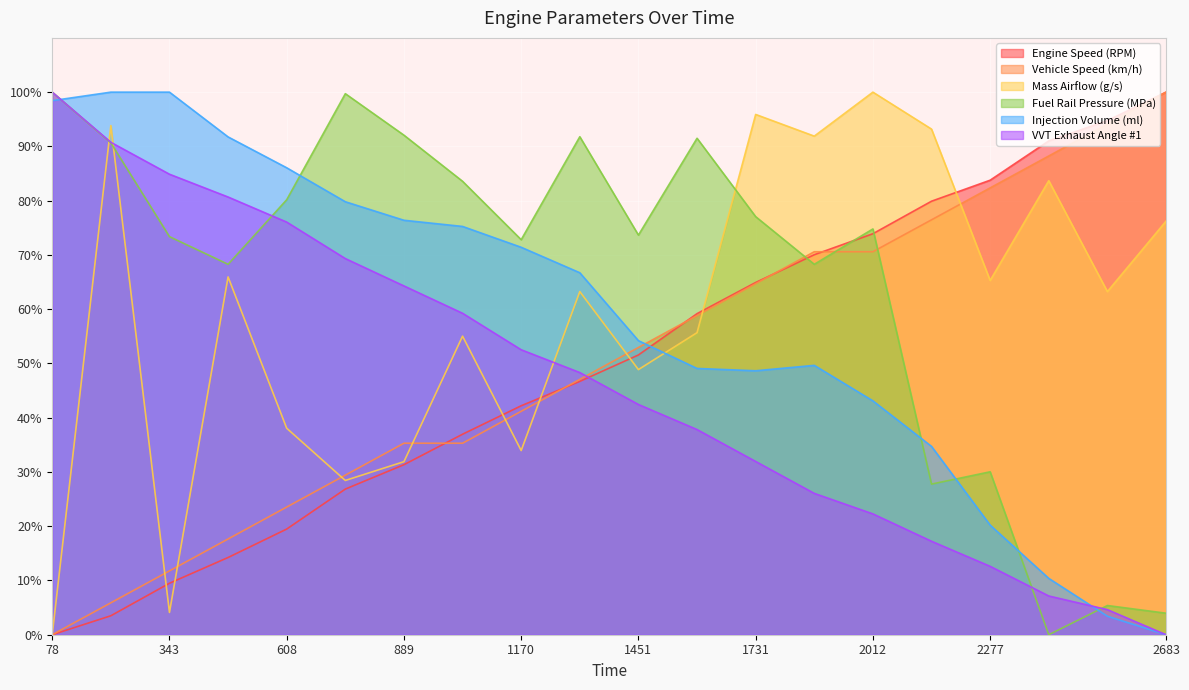

Which series ends up on top after the final intersection of Injection Volume (ml) and Mass Airflow (g/s)?

Mass Airflow (g/s)